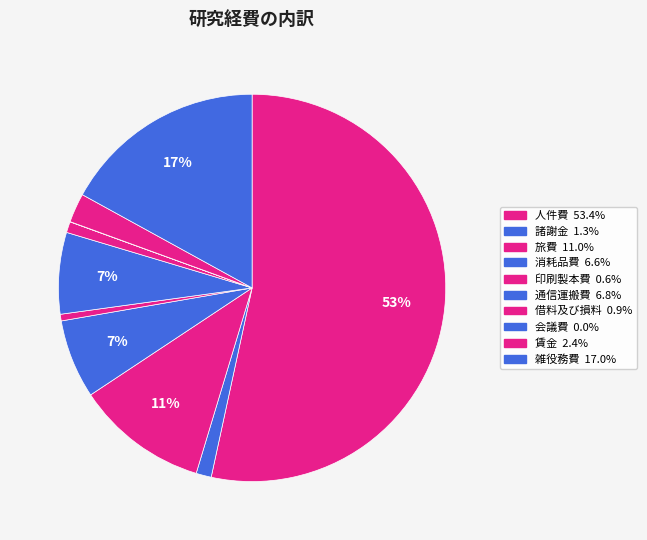

To the nearest percent, what is the combined percentage of 通信運搬費 and 人件費?

60%